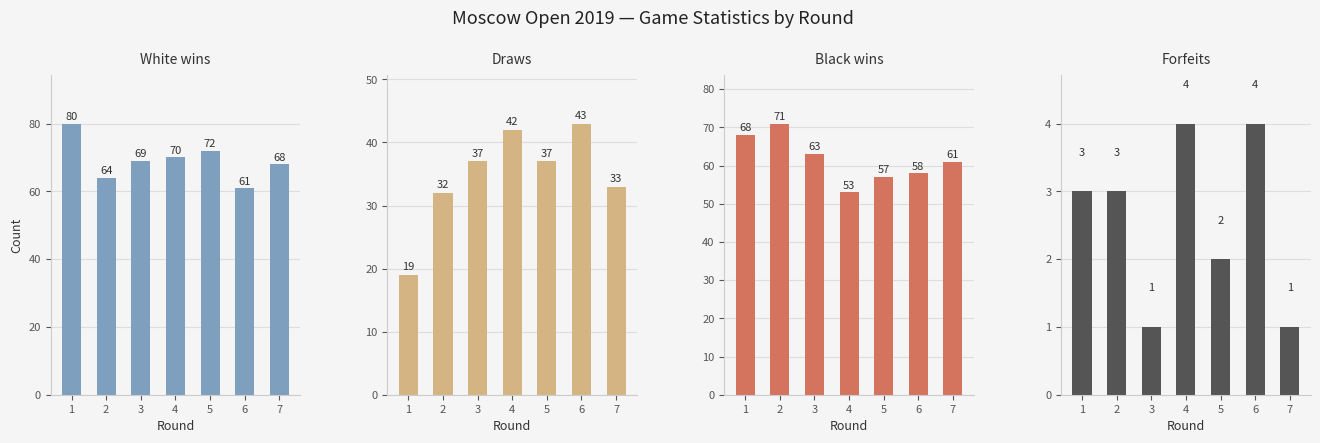

Reading left to right, what are all the values shown in this chart?

White wins: 80	64	69	70	72	61	68
Draws: 19	32	37	42	37	43	33
Black wins: 68	71	63	53	57	58	61
Forfeits: 3	3	1	4	2	4	1